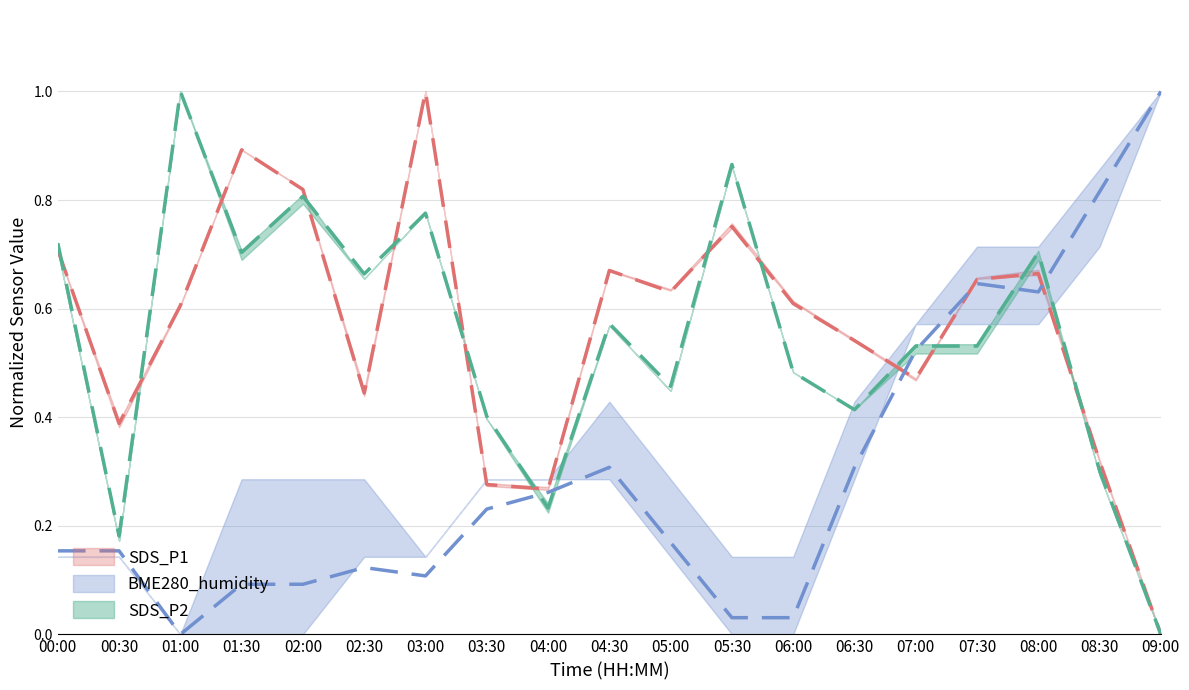

In BME280_humidity, how many points are higher than both neighbors (excluding endpoints)?

3